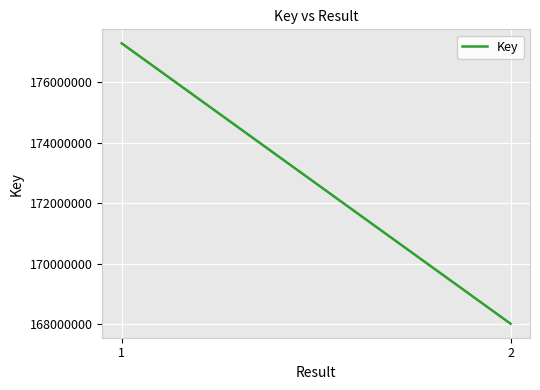

Count the values in the range 168014715 to 177288311.

2